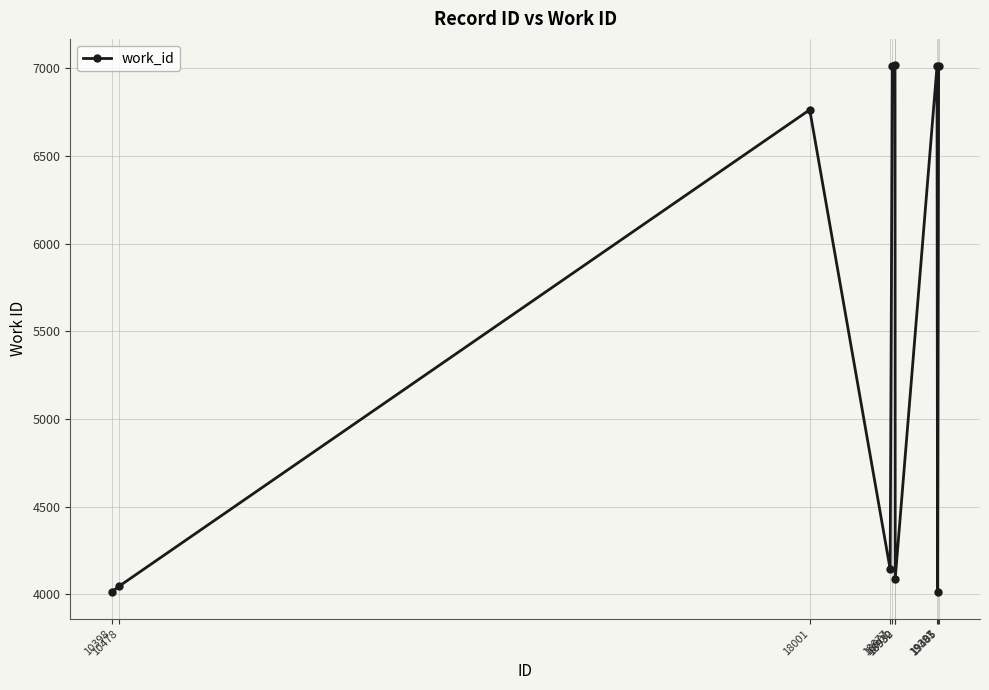

How many data points does each series have?

10